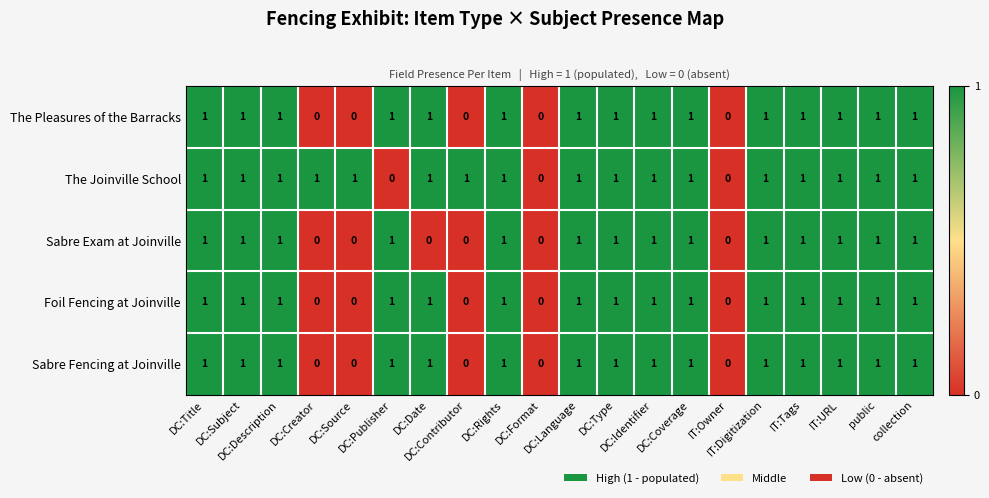

What is the sum of all The Joinville School values?

17